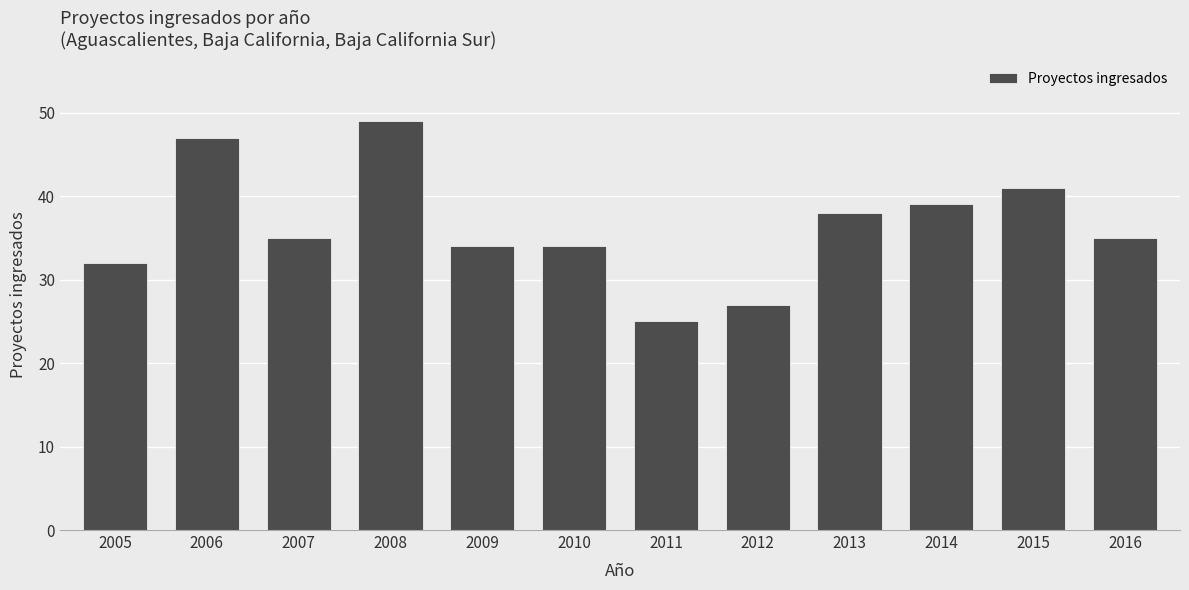

What is the sum of all values?

436